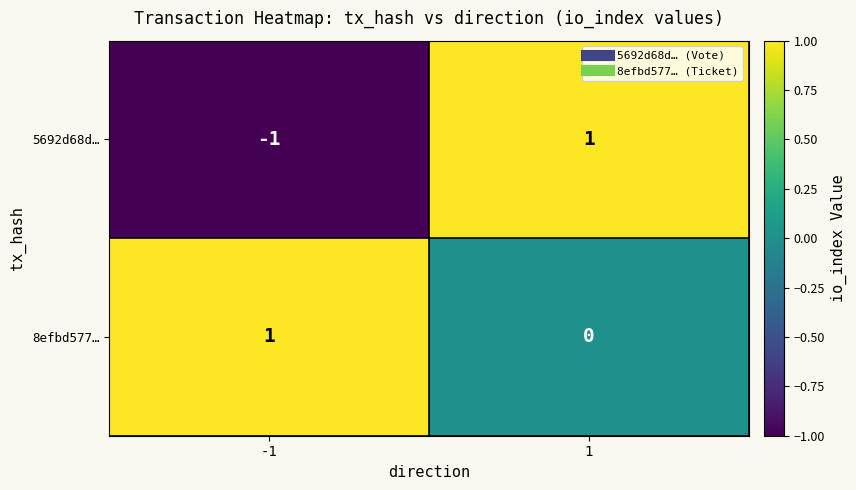

Which series has the widest spread of values?

5692d68d…